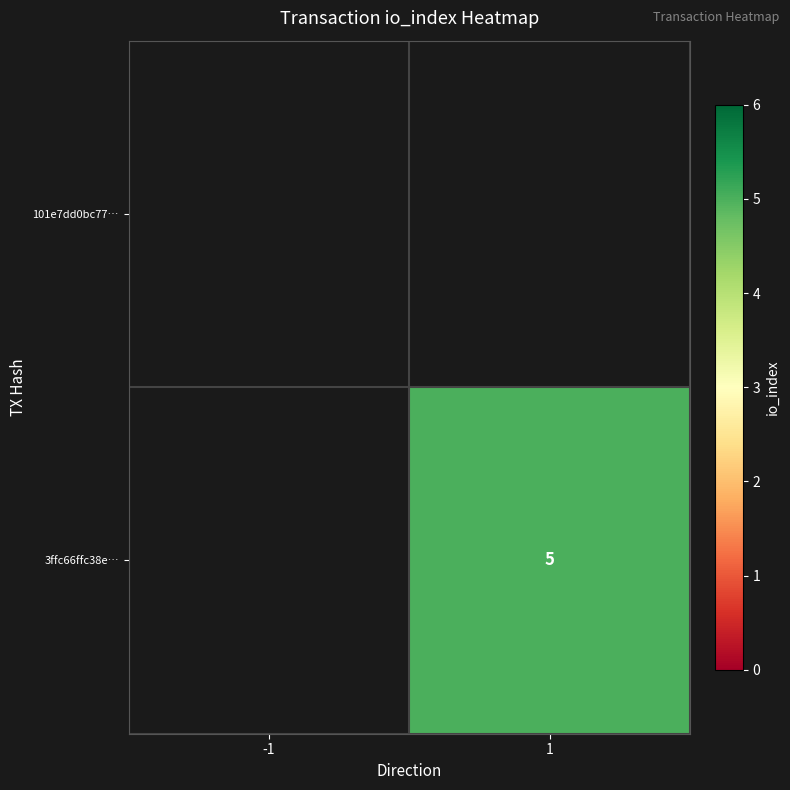

Rank the series by their maximum value, from highest to lowest.

101e7dd0bc77…, 3ffc66ffc38e…